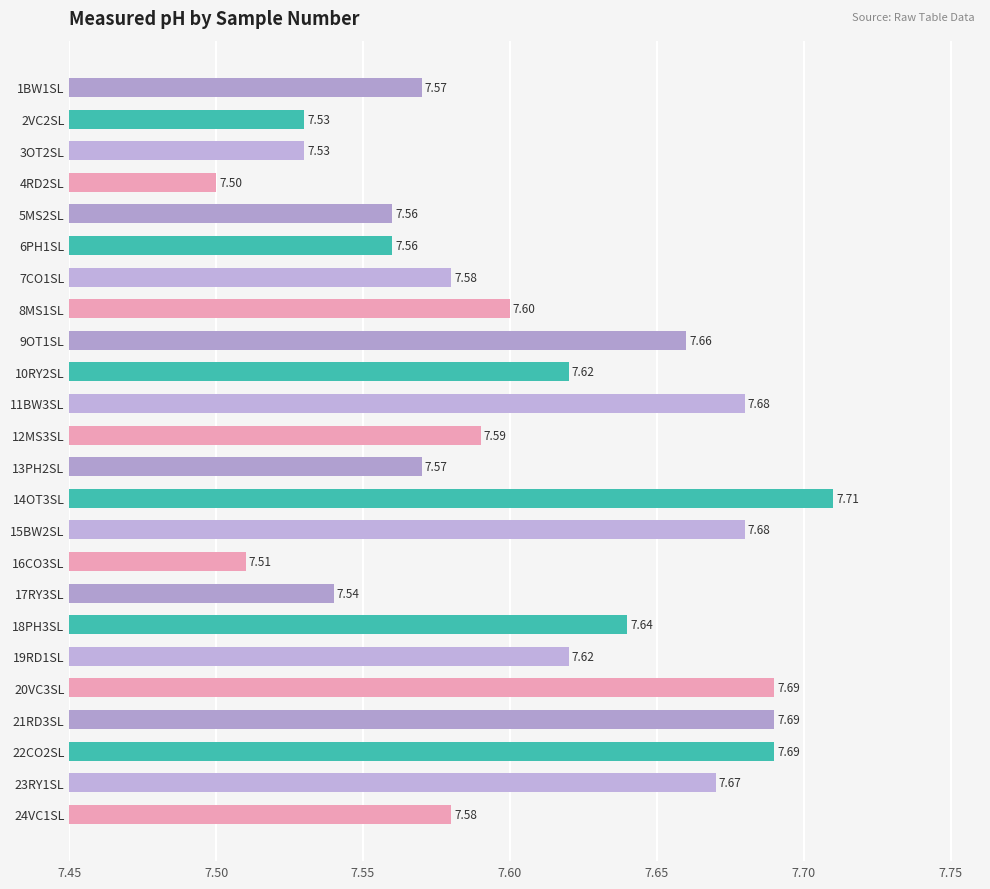

Does the chart contain any negative values?

No